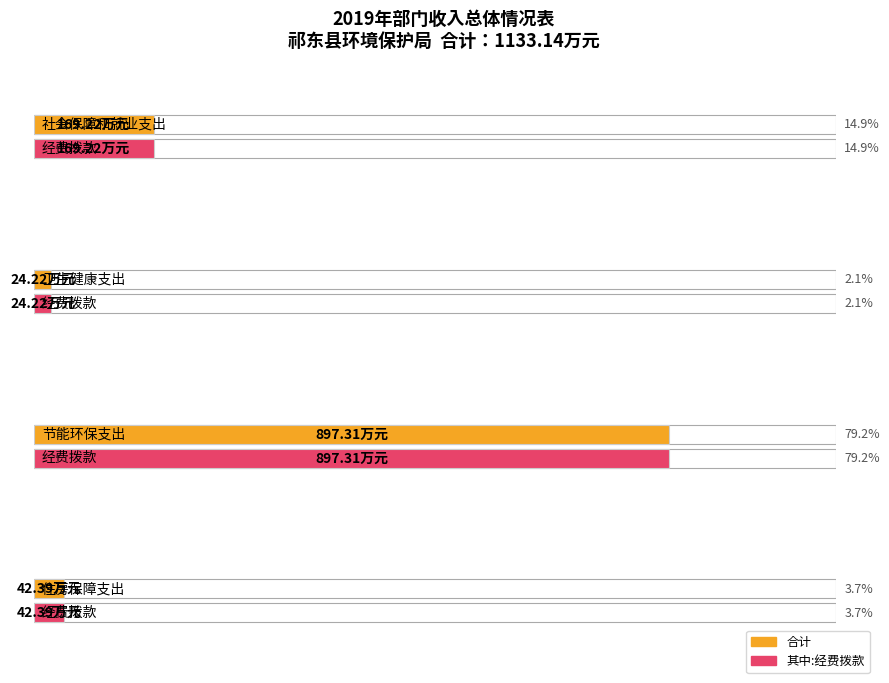

True or false: 财政拨款(补助)金额 has a value of 897.3 at 节能环保支出.

True